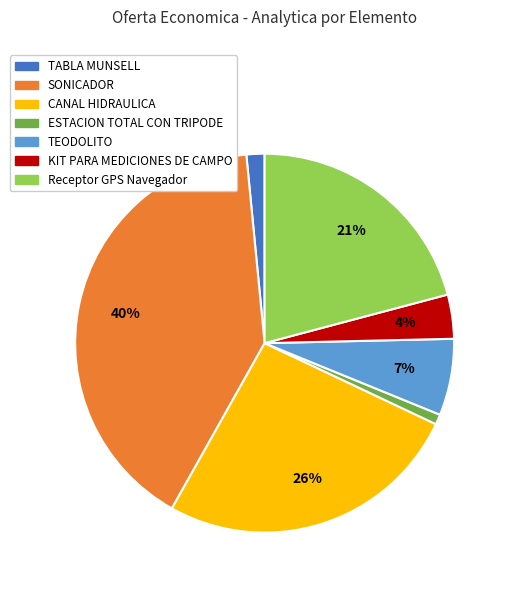

Between ESTACION TOTAL CON TRIPODE and TABLA MUNSELL, which is larger?

TABLA MUNSELL